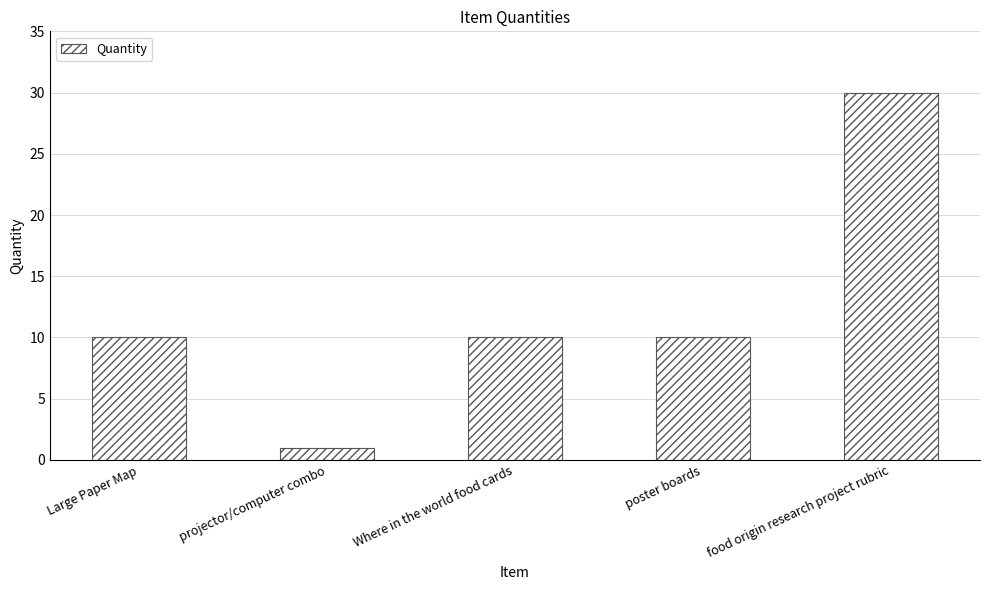

What is the approximate value at poster boards?

10